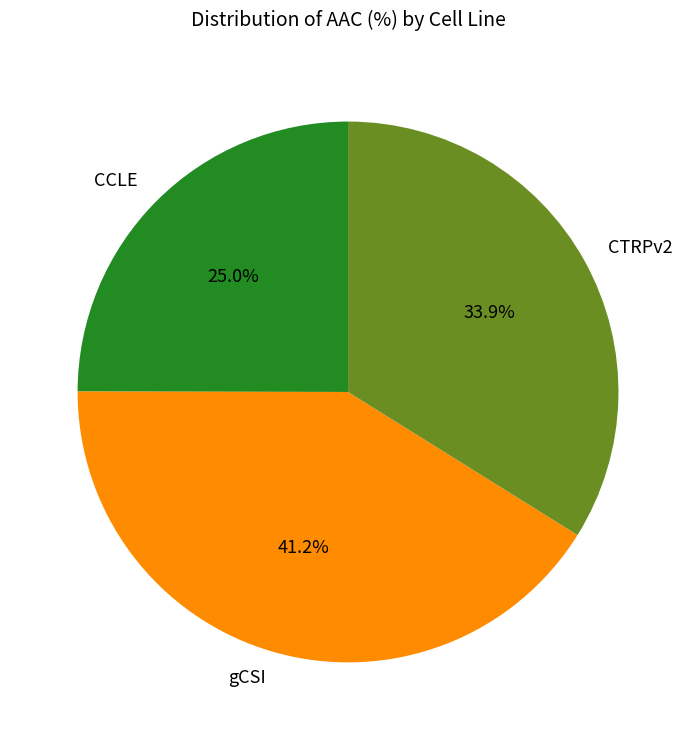

What is the ratio of the value at CTRPv2 to the value at gCSI?

0.8